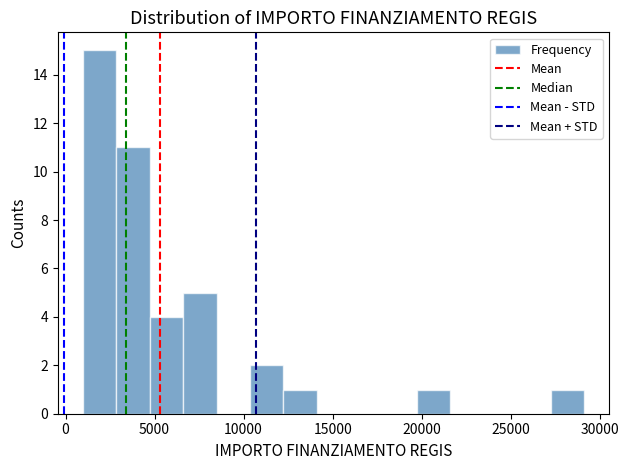

Around what value on the x-axis is the tallest bar? Give the approximate position of its centre, as read against the axis.

2000